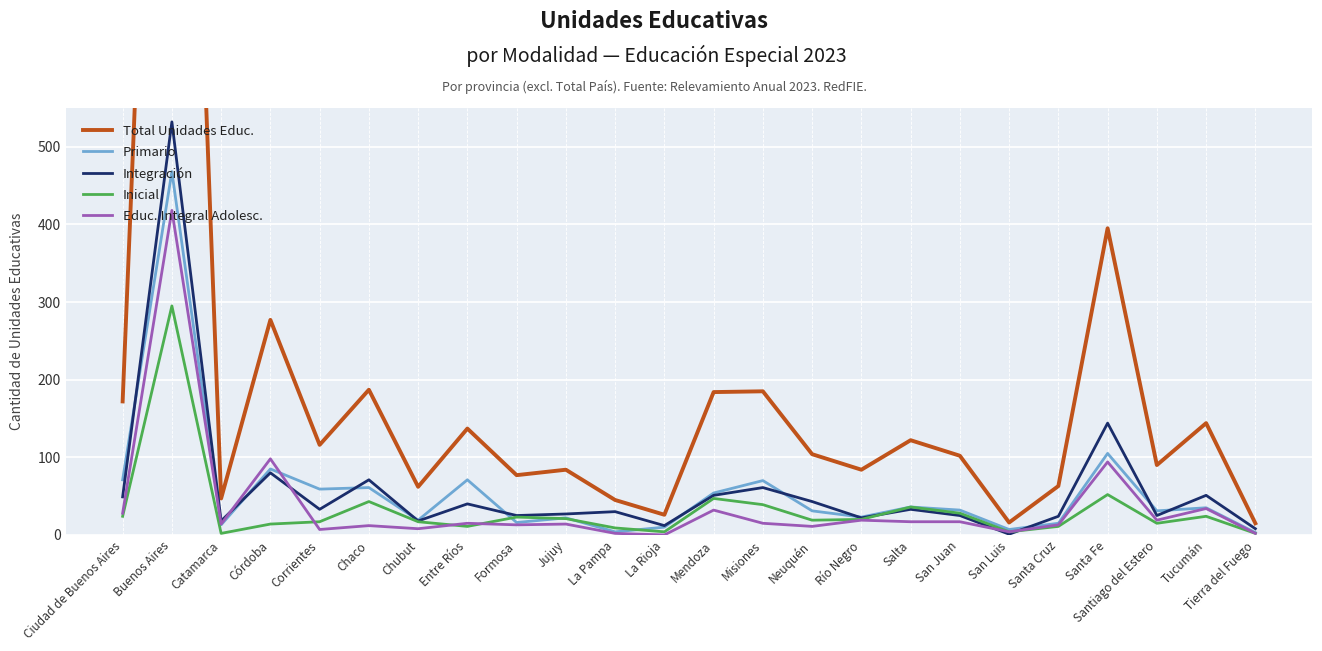

True or false: Educ. Integral Adolesc. and Primario intersect in this chart.

True